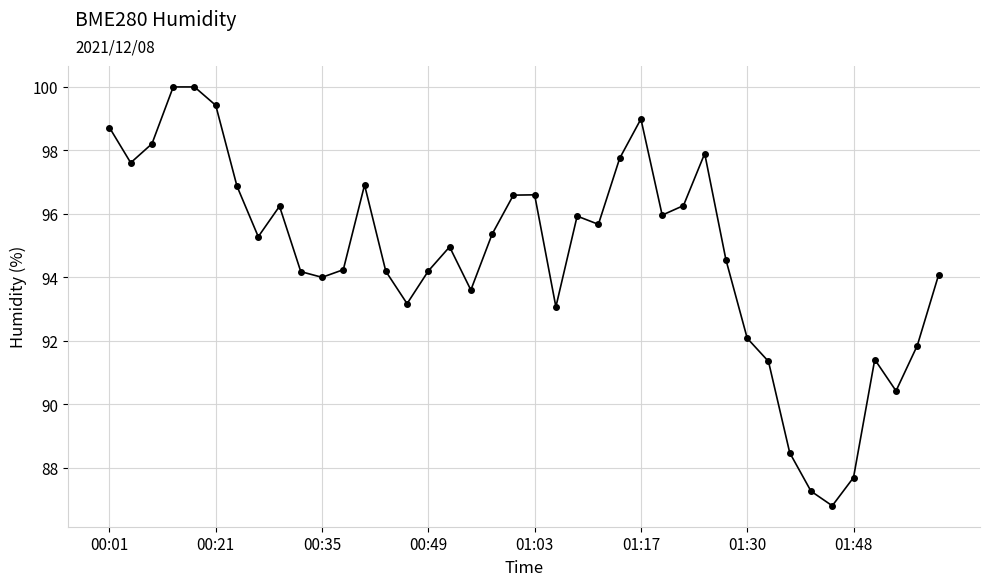

What is the minimum value shown in the chart?

86.8